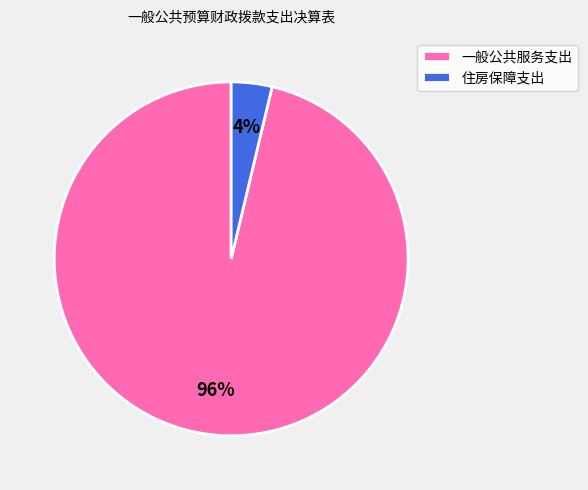

To the nearest percent, what percentage of the pie is 住房保障支出?

4%